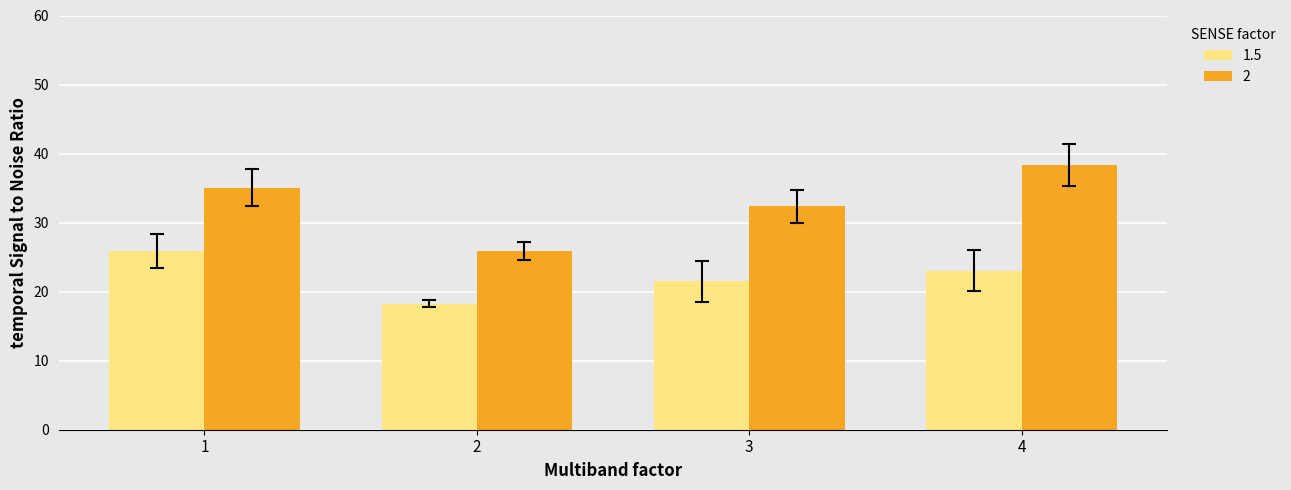

Is the value of 2 at 4 greater than the value of 1.5 at 2?

Yes